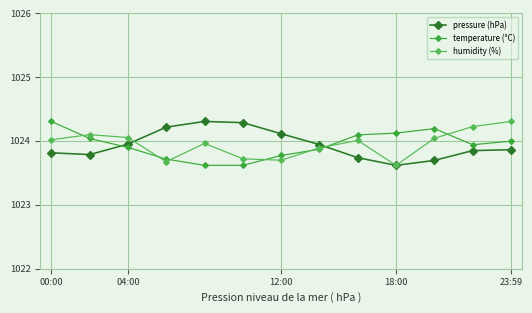

After their last crossing, which series has the higher values: temperature (°C) or pressure (hPa)?

temperature (°C)